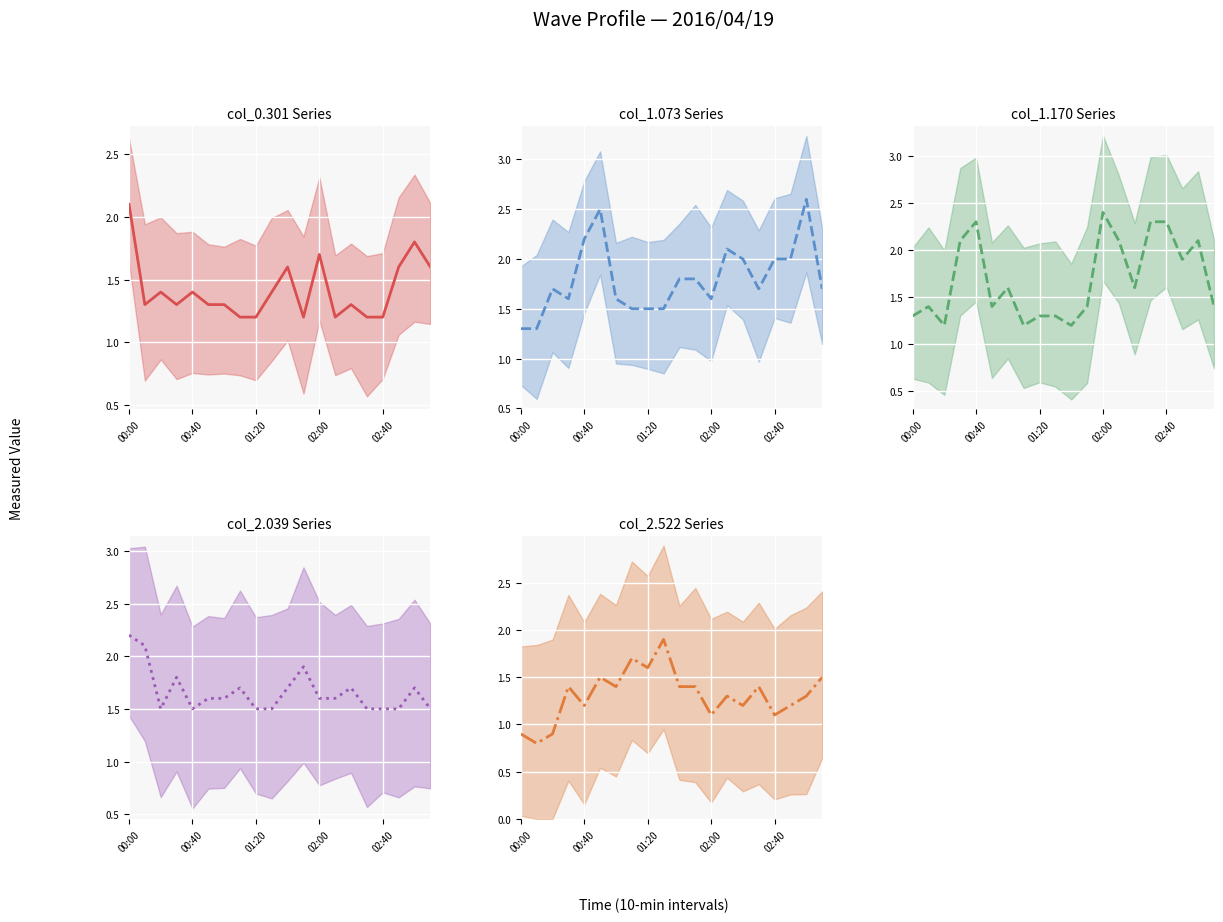

At how many categories does at least one series exceed 1?

20